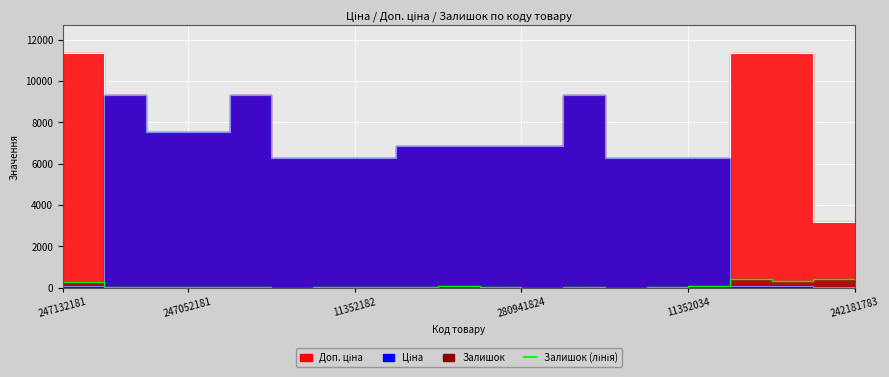

Read the Залишок value at 11352182.

46.0